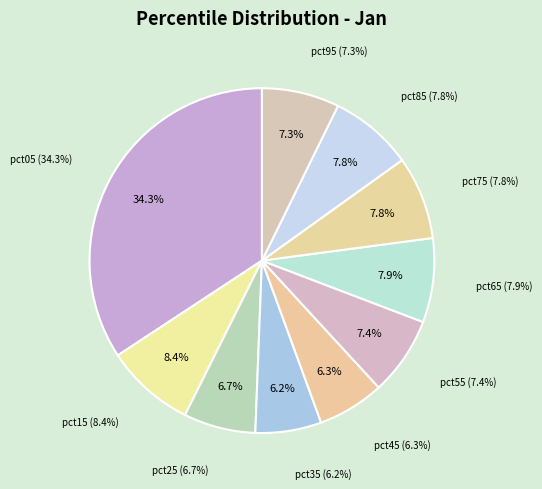

To the nearest percent, what is the difference between the pct15 and pct25 slice percentages?

2%